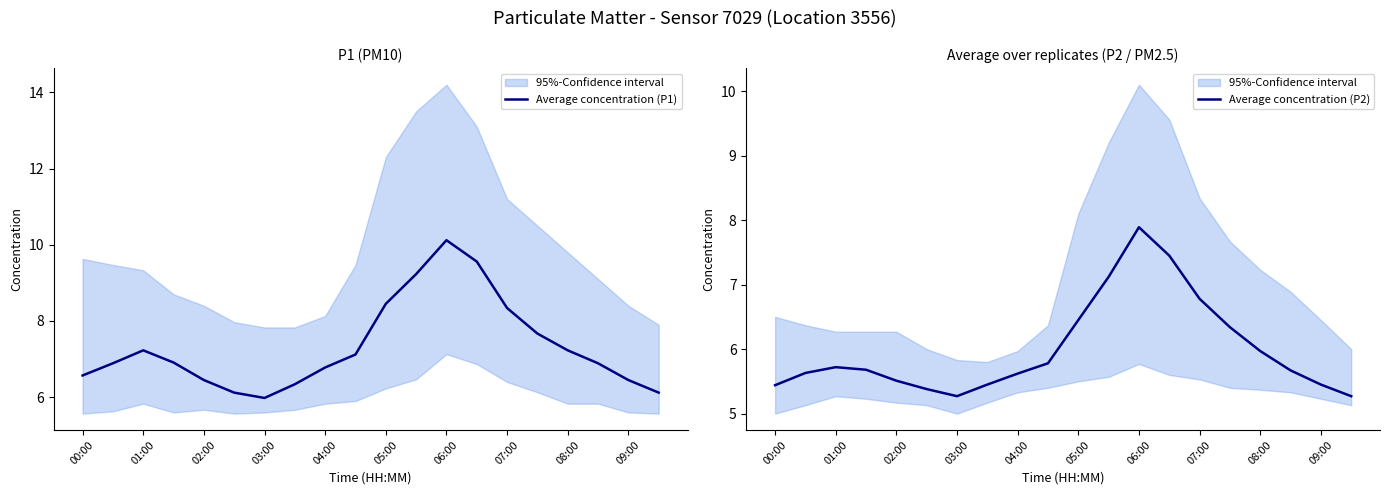

What is the difference between the maximum and second lowest values in the Average concentration (P1) series?

4.0